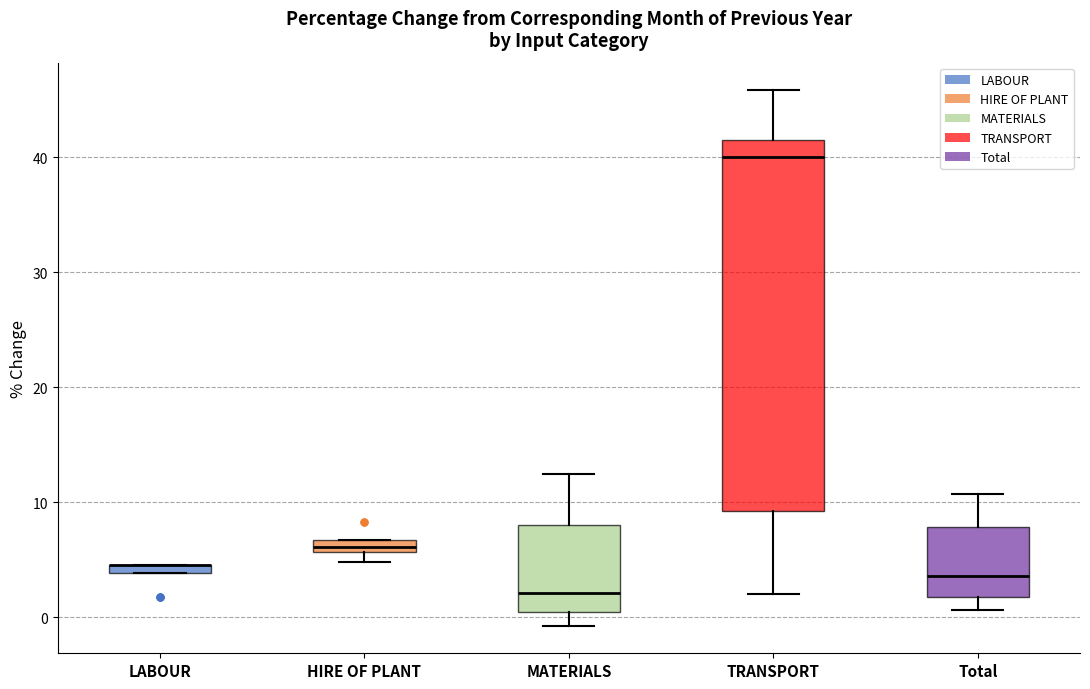

Where is the lower edge of the box for LABOUR on the y-axis? The values are not printed on the chart, so give them approximately, as read against the axis.

4